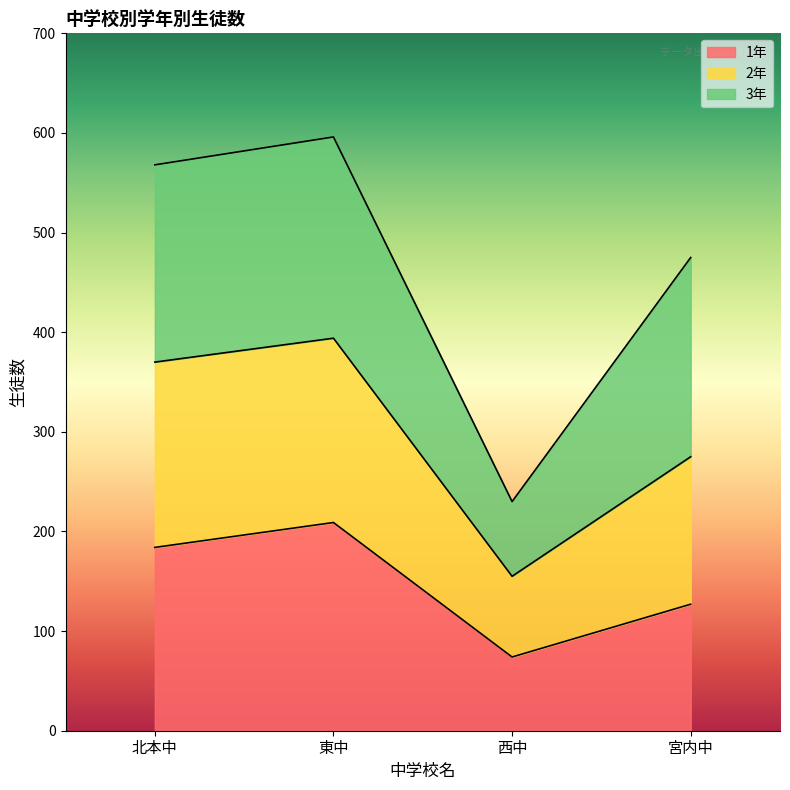

What is the total value across all series at 宮内中?

475